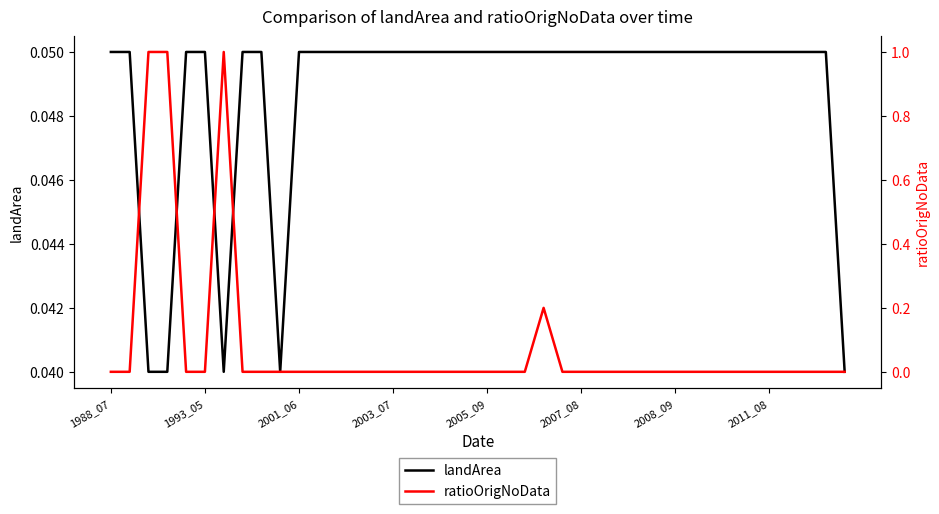

Which series has the largest range (max minus min)?

ratioOrigNoData